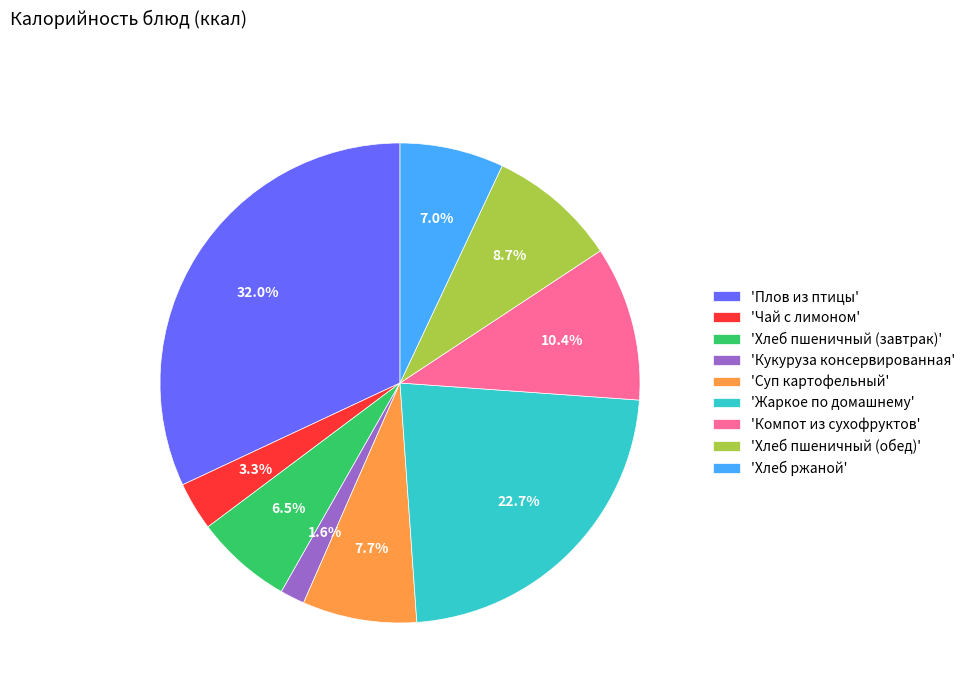

Is 'Кукуруза консервированная' the majority of the pie?

No